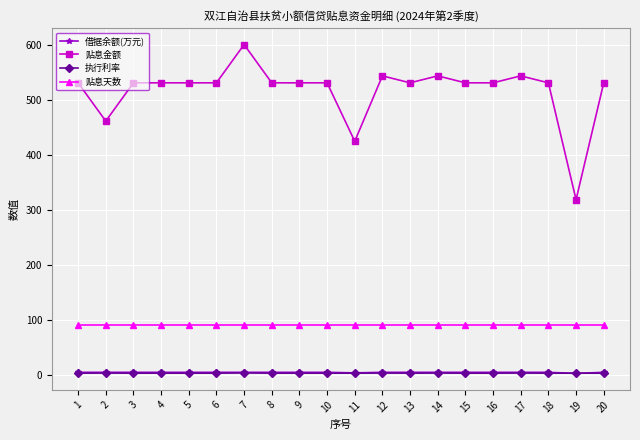

What is the maximum value shown in the chart?

600.4